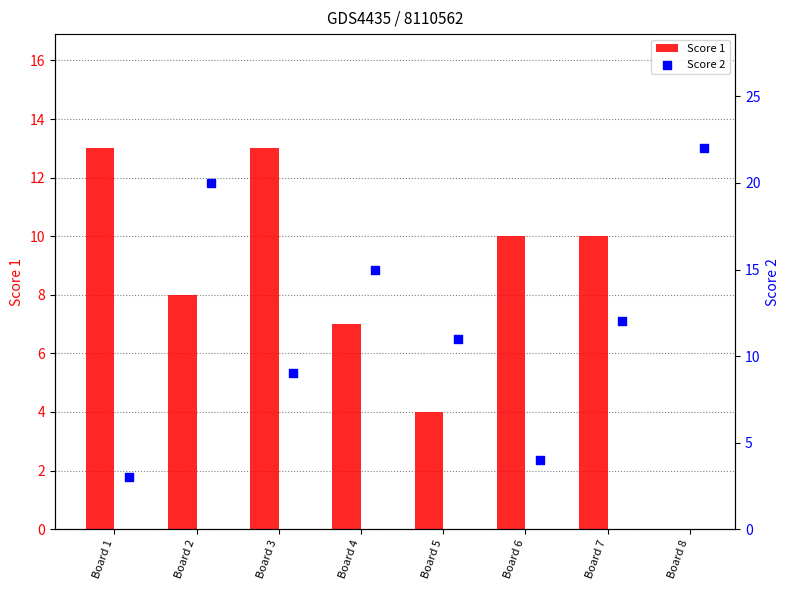

The value of Score 1 at Board 8 is 0. True or false?

True